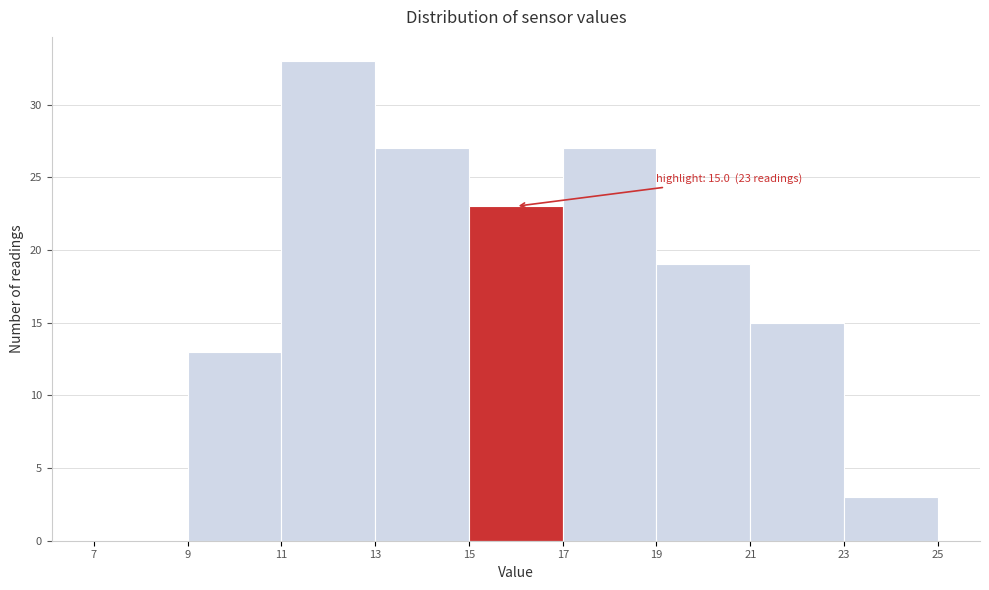

Which range on the x-axis has the tallest bar?

11 to 13